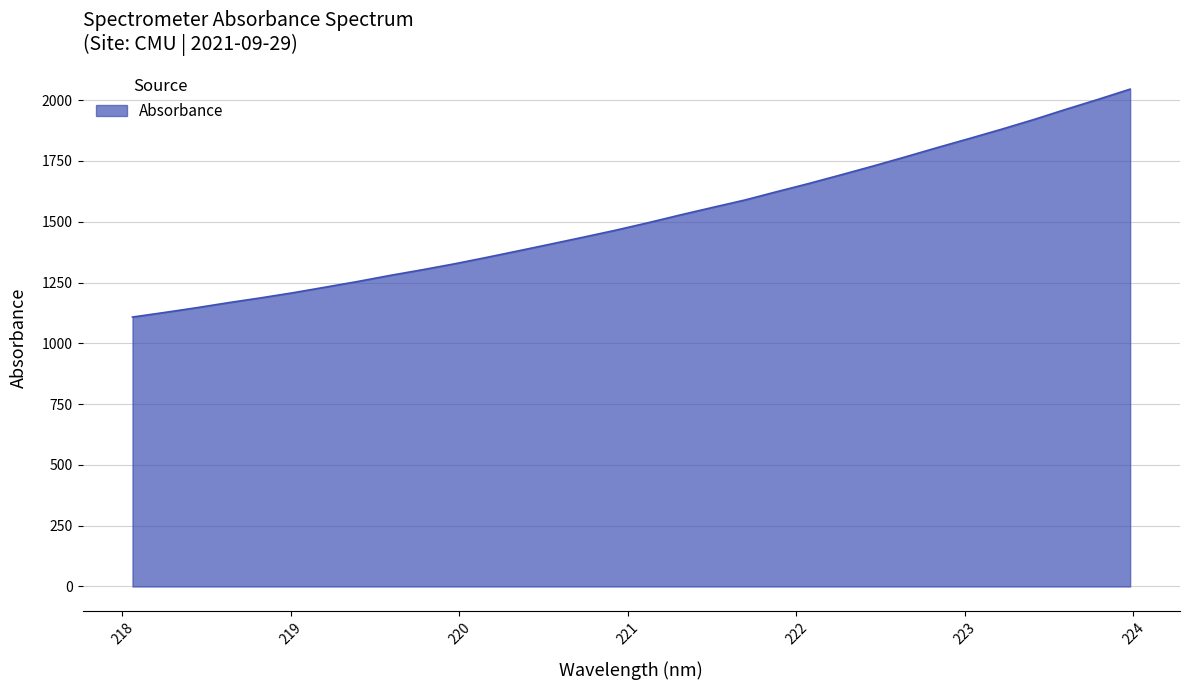

What is the difference between the maximum and minimum values?

937.2